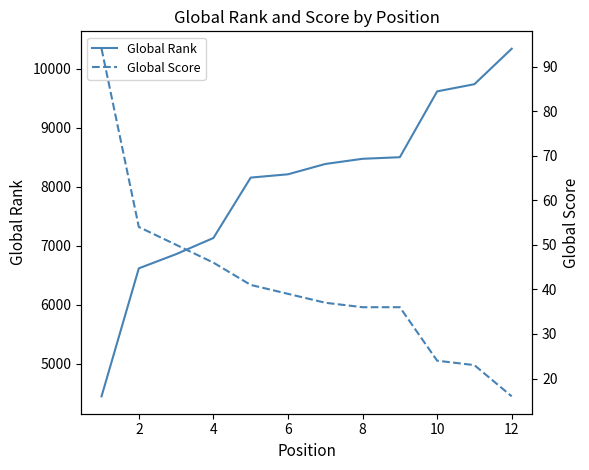

What is the maximum value shown in the chart?

10342